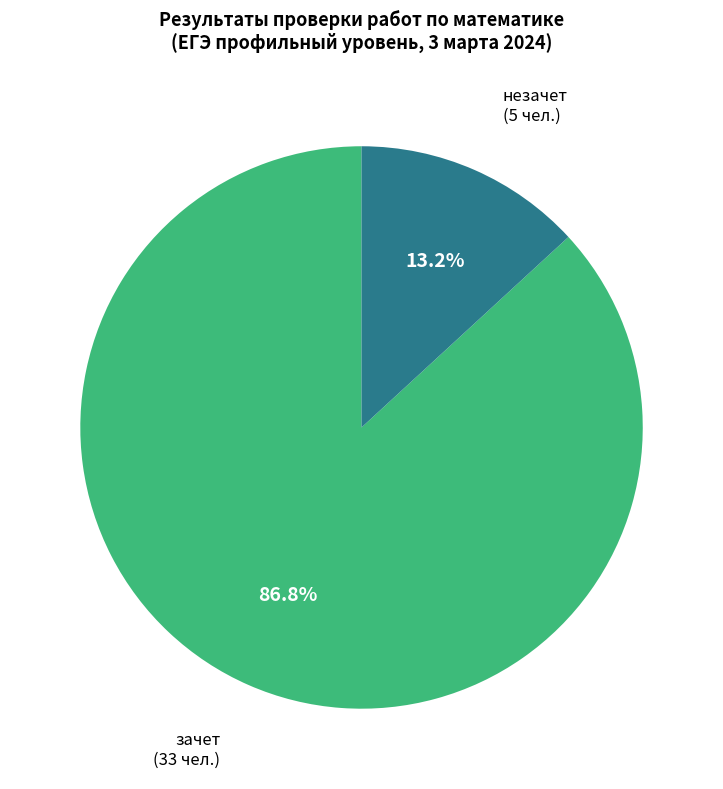

Is there any slice that represents more than half of the pie?

Yes